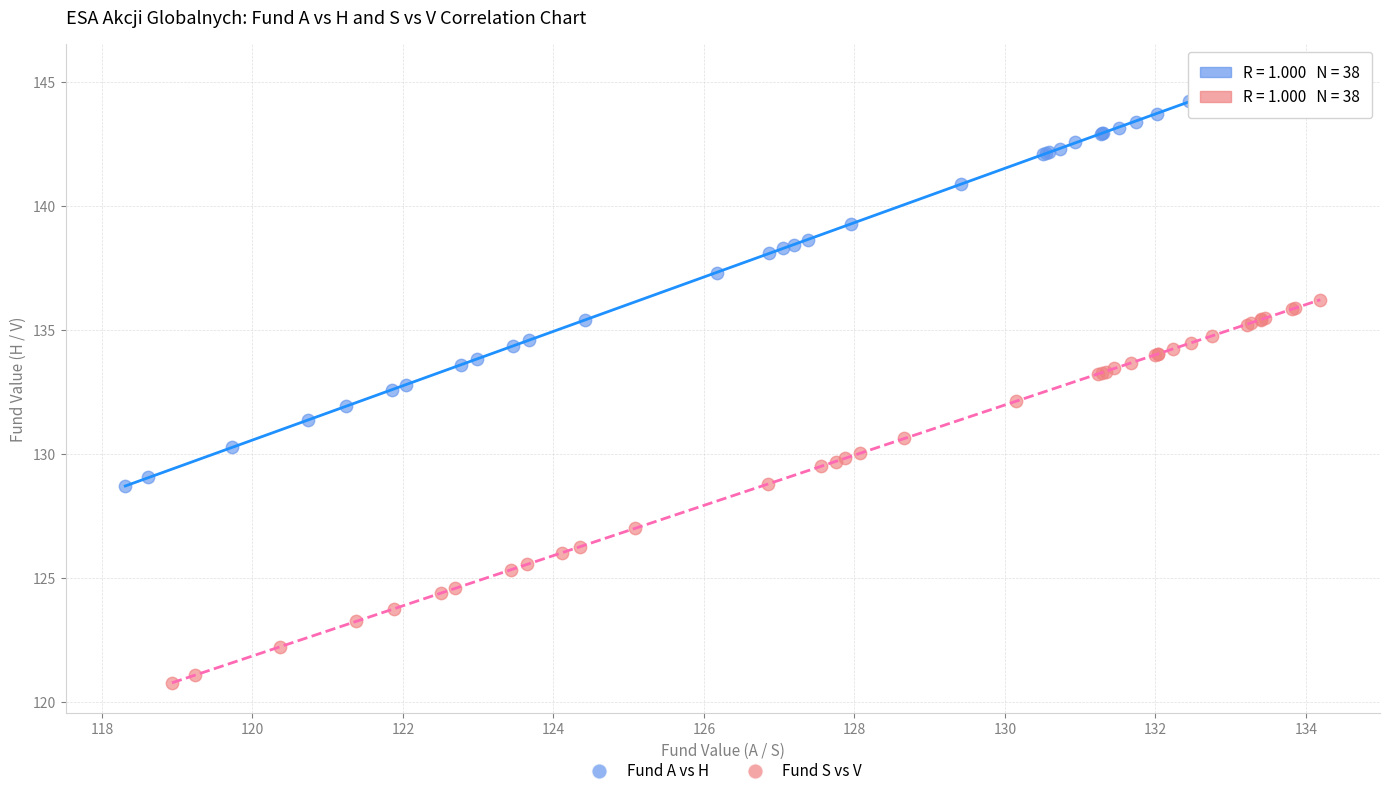

What are all the series names shown in the legend?

Fund A vs H, Fund S vs V